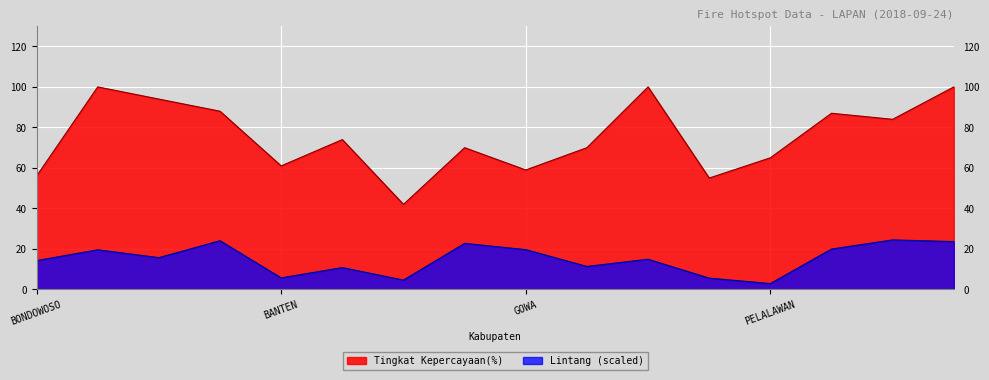

How many data points in Lintang (scaled) are above 15?

8